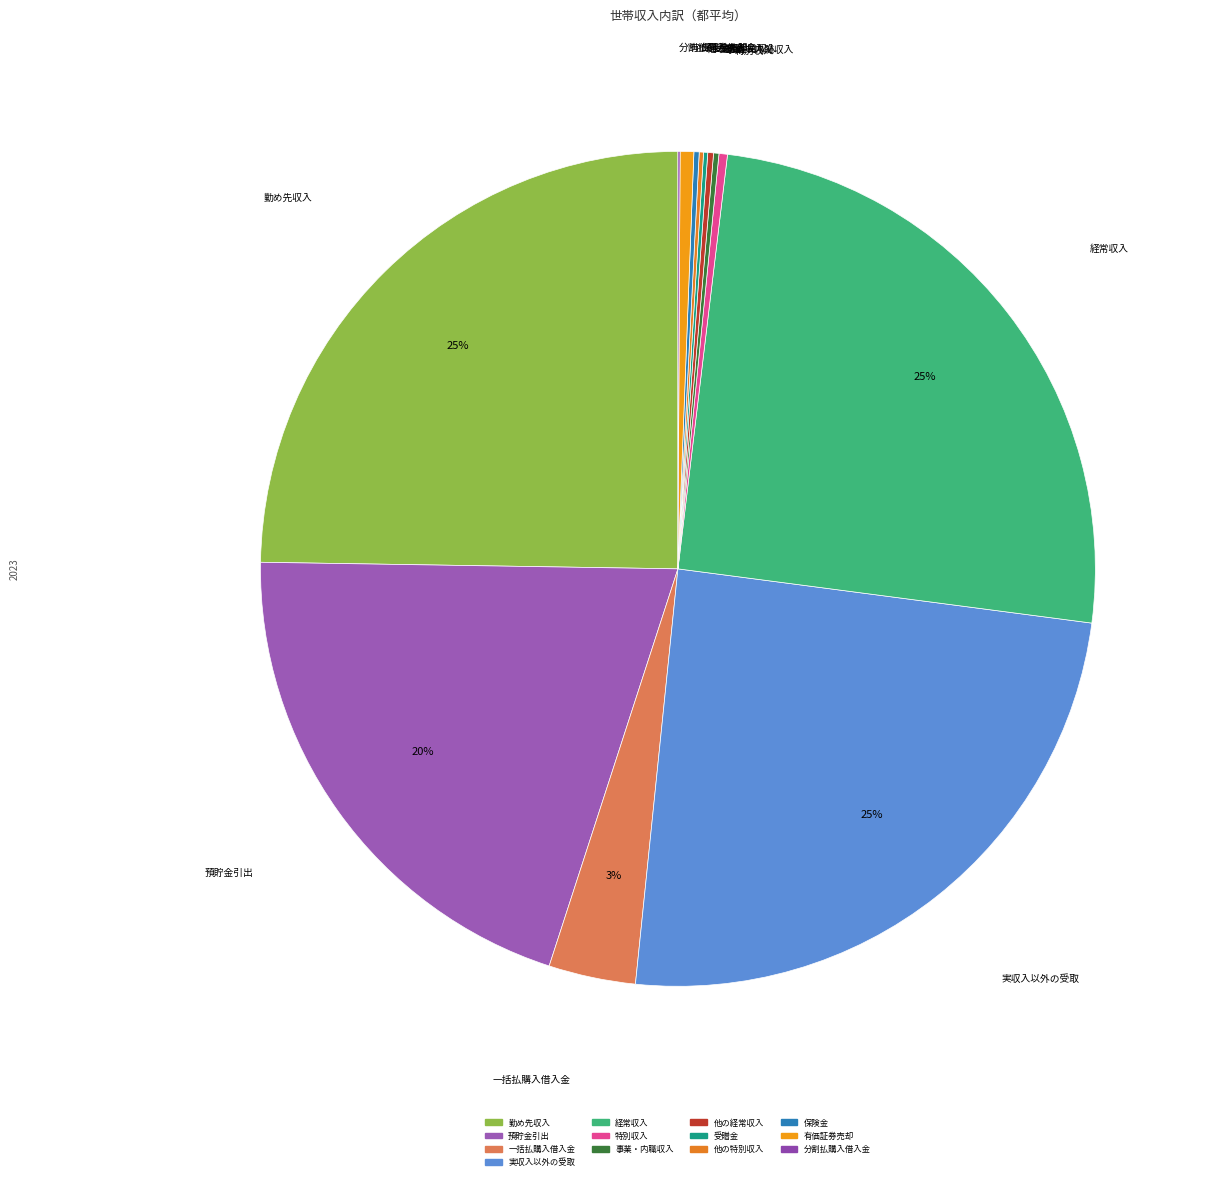

To the nearest percent, what portion does 一括払購入借入金 represent?

3%